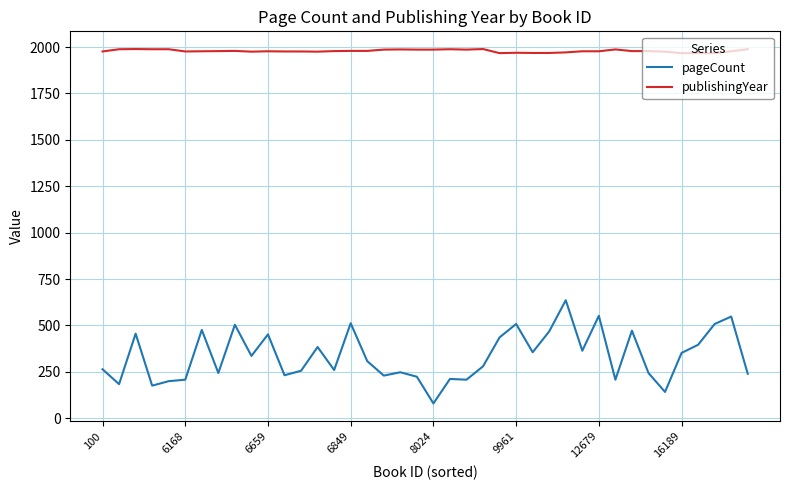

What is the maximum value shown in the chart?

1989